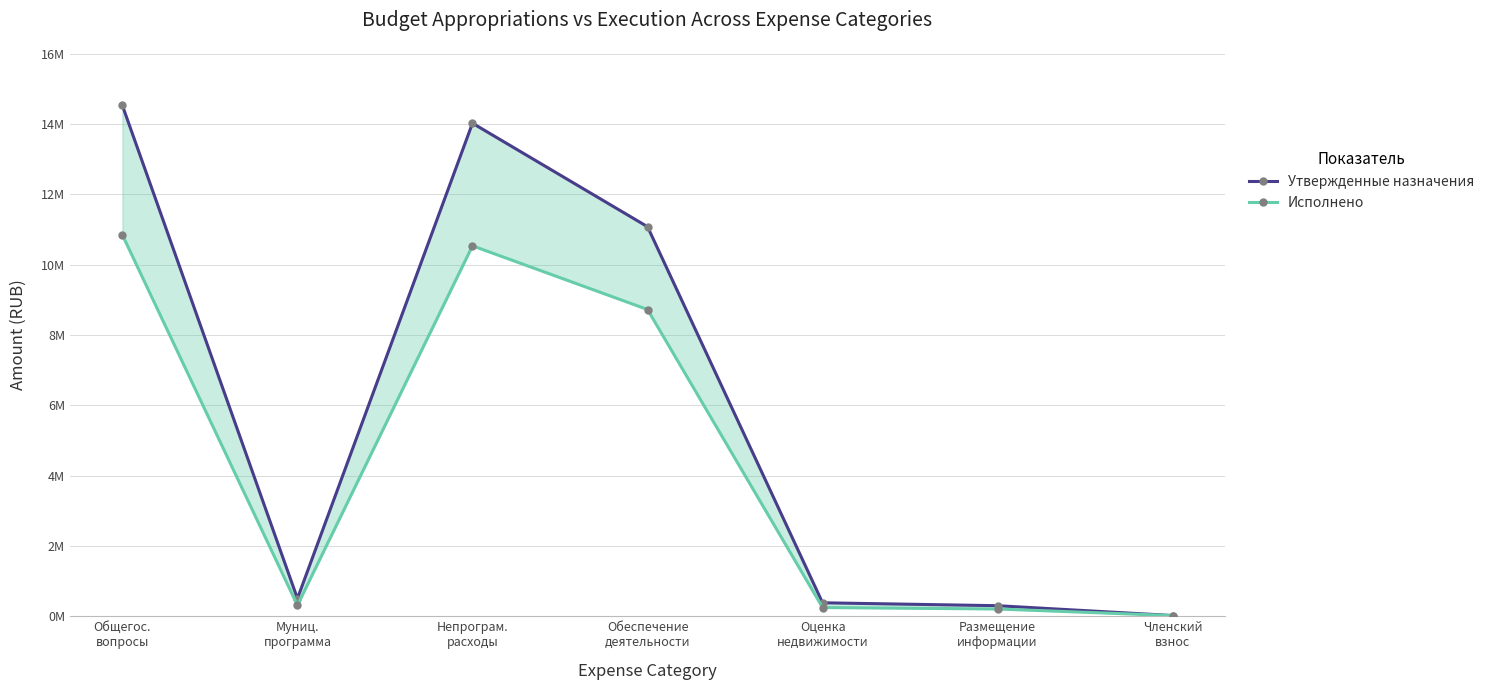

Is this an area chart (filled region under the line)?

No